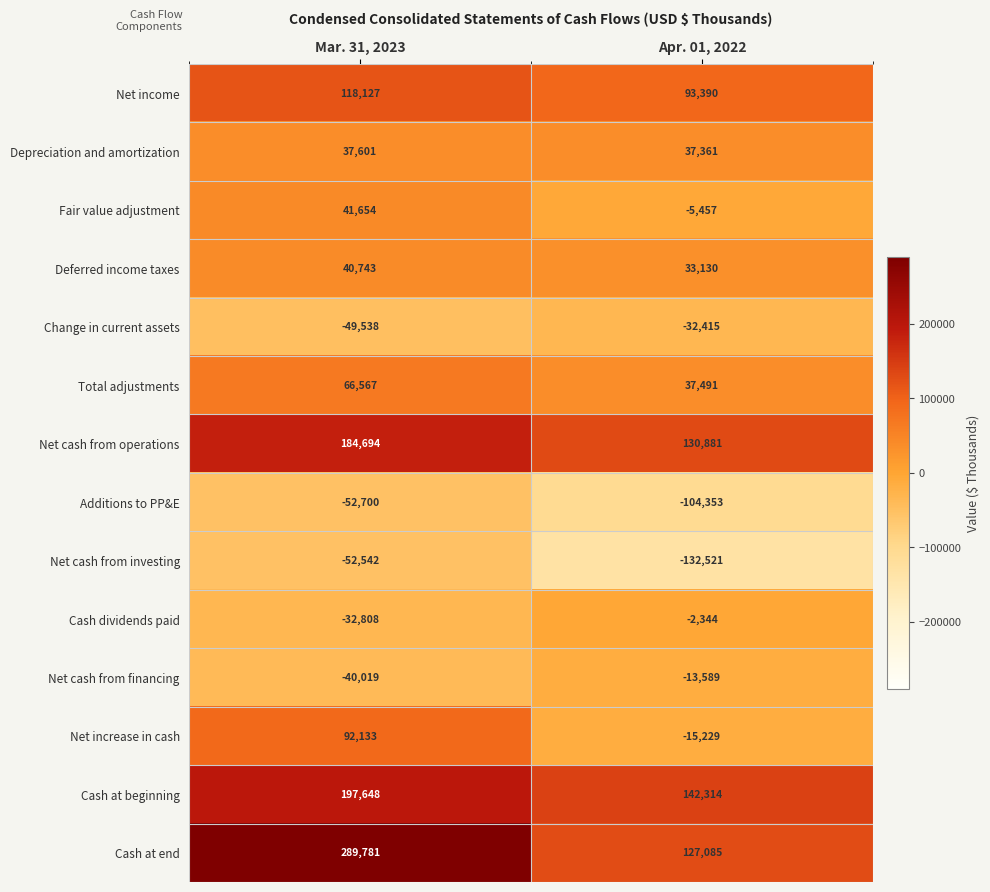

Reading left to right, list all the values displayed in this chart.

Net income: Mar. 31, 2023=118127	Apr. 01, 2022=93390
Depreciation and amortization: Mar. 31, 2023=37601	Apr. 01, 2022=37361
Fair value adjustment: Mar. 31, 2023=41654	Apr. 01, 2022=-5457
Deferred income taxes: Mar. 31, 2023=40743	Apr. 01, 2022=33130
Change in current assets: Mar. 31, 2023=-49538	Apr. 01, 2022=-32415
Total adjustments: Mar. 31, 2023=66567	Apr. 01, 2022=37491
Net cash from operations: Mar. 31, 2023=184694	Apr. 01, 2022=130881
Additions to PP&E: Mar. 31, 2023=-52700	Apr. 01, 2022=-104353
Net cash from investing: Mar. 31, 2023=-52542	Apr. 01, 2022=-132521
Cash dividends paid: Mar. 31, 2023=-32808	Apr. 01, 2022=-2344
Net cash from financing: Mar. 31, 2023=-40019	Apr. 01, 2022=-13589
Net increase in cash: Mar. 31, 2023=92133	Apr. 01, 2022=-15229
Cash at beginning: Mar. 31, 2023=197648	Apr. 01, 2022=142314
Cash at end: Mar. 31, 2023=289781	Apr. 01, 2022=127085